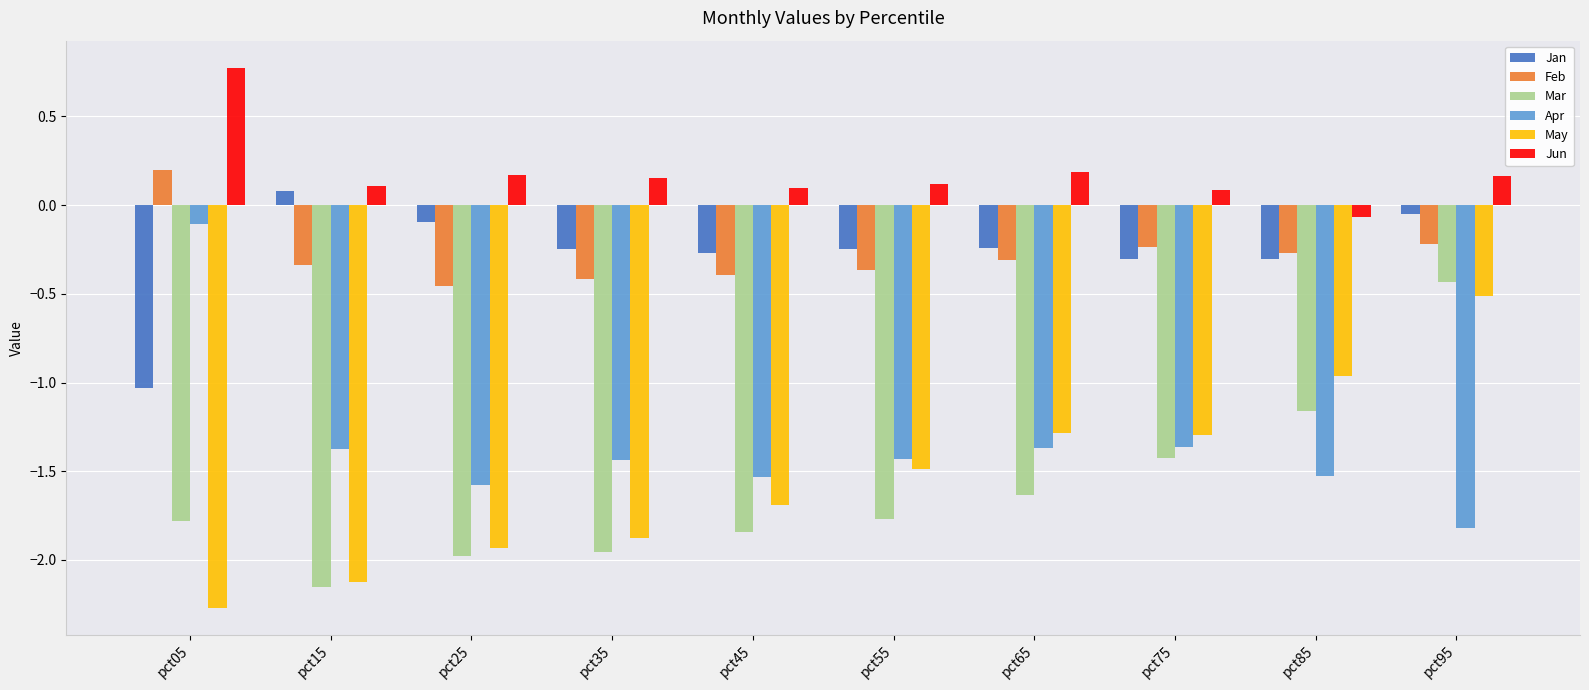

True or false: May has a value of -0.3 at pct65.

False